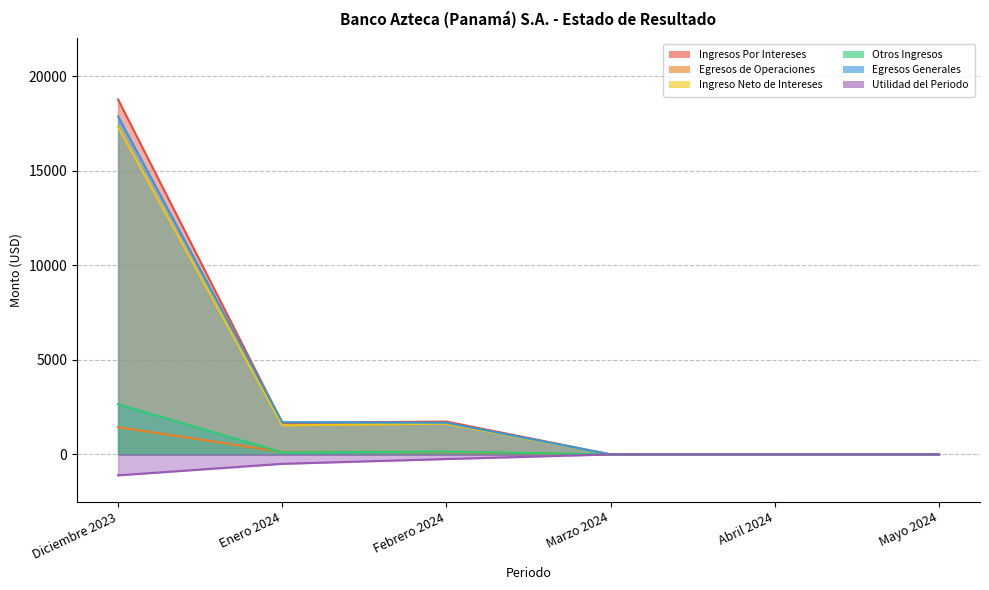

True or false: Utilidad del Periodo and Ingresos Por Intereses cross at least once.

False